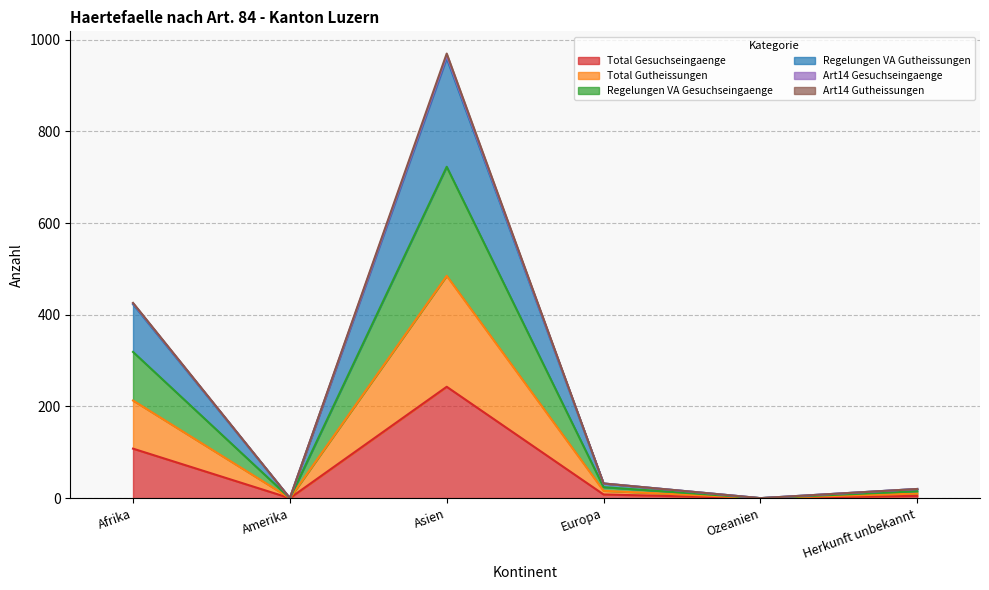

True or false: Total Gesuchseingaenge and Total Gutheissungen cross at least once.

False